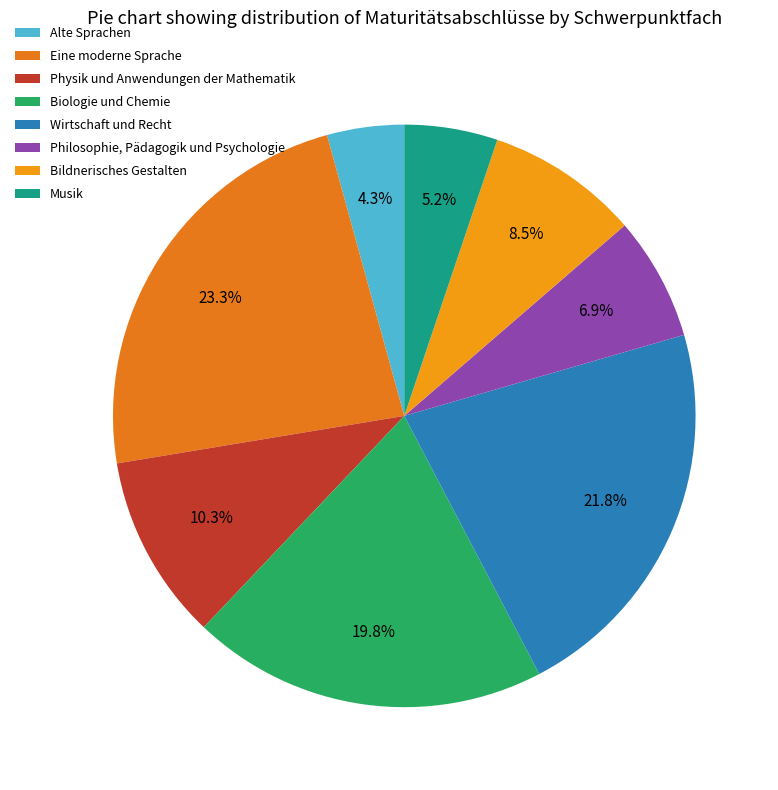

The Physik und Anwendungen der Mathematik slice represents 10% of the pie. True or false?

True